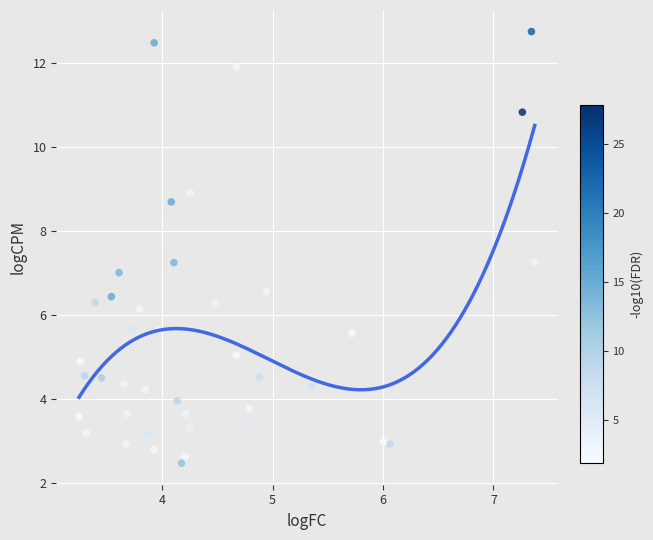

What is the range of Y values (max minus min)?

10.3